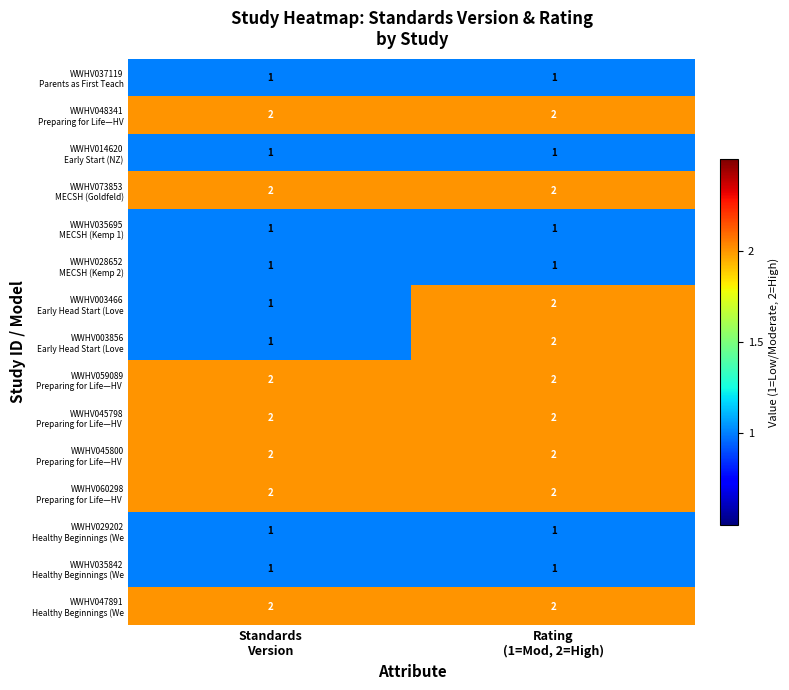

What is the spread (max minus min) of values at Standards
Version?

1